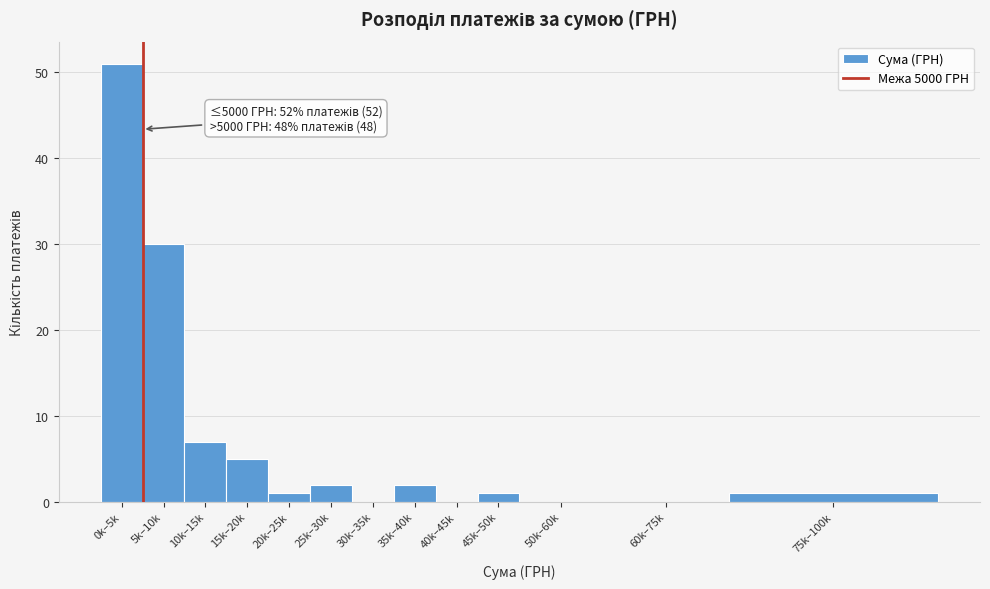

Reading right to left, what are all the values shown in this chart?

75k–100k=1	60k–75k=0	50k–60k=0	45k–50k=1	40k–45k=0	35k–40k=2	30k–35k=0	25k–30k=2	20k–25k=1	15k–20k=5	10k–15k=7	5k–10k=30	0k–5k=51